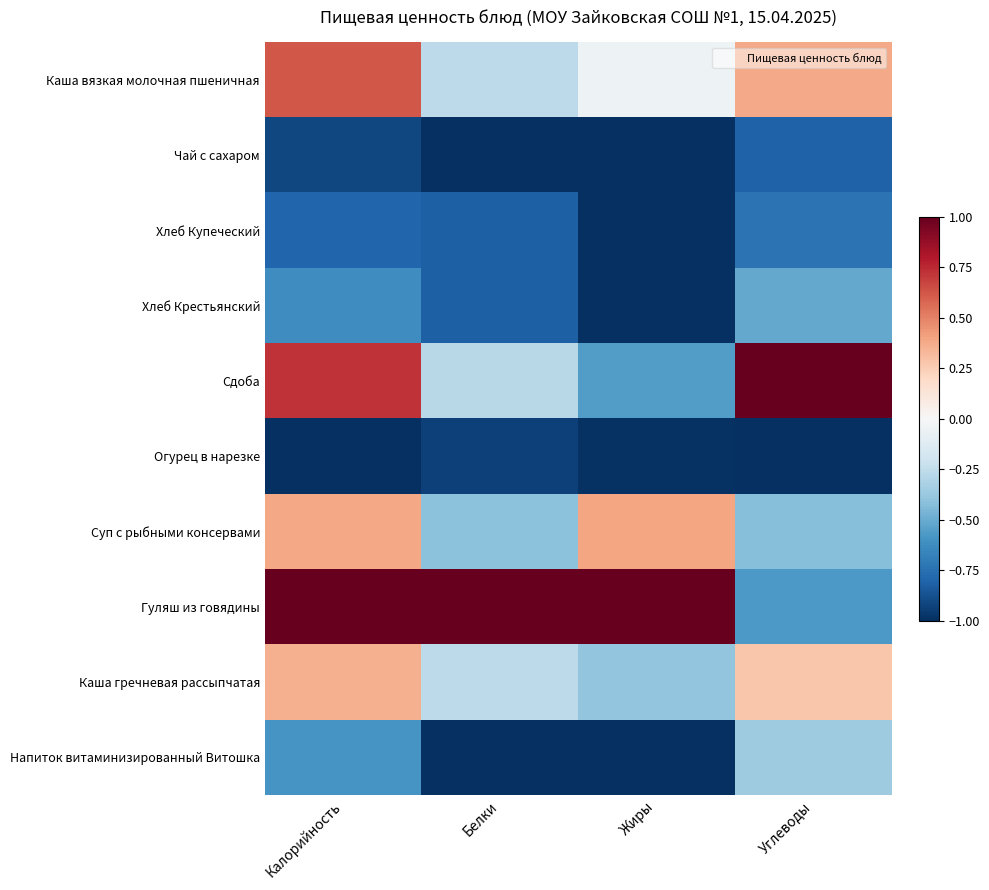

Between Калорийность and Жиры, which series saw the biggest shift?

Сдоба